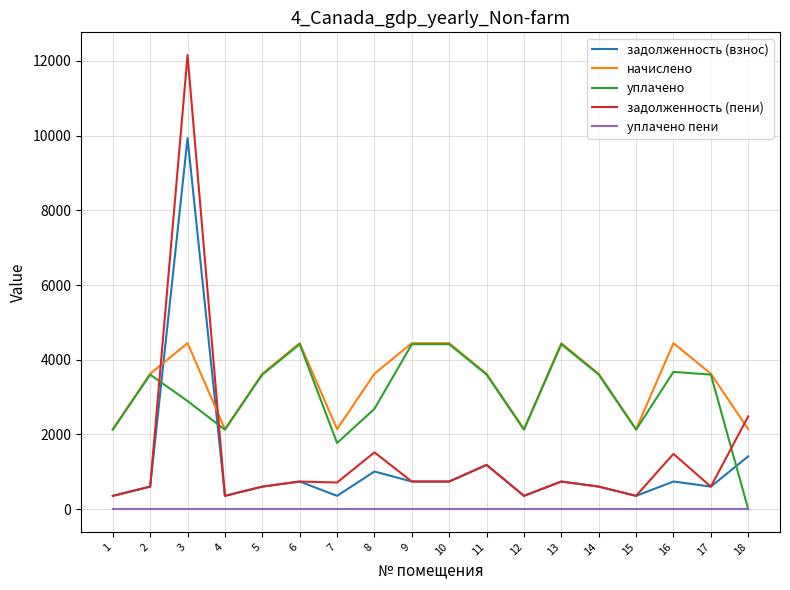

Does the chart display data point markers on the line(s)?

No